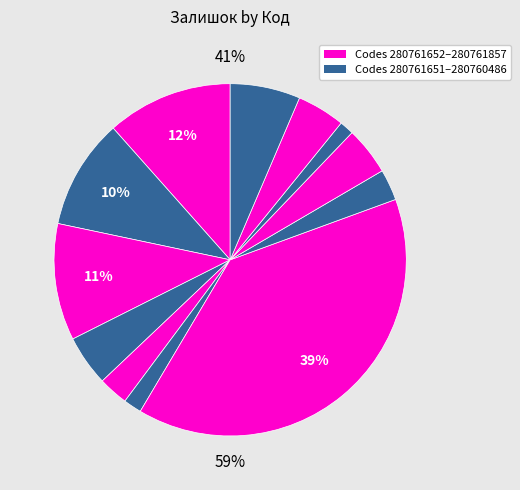

What percentage is NOT represented by 280761652?

88.4%